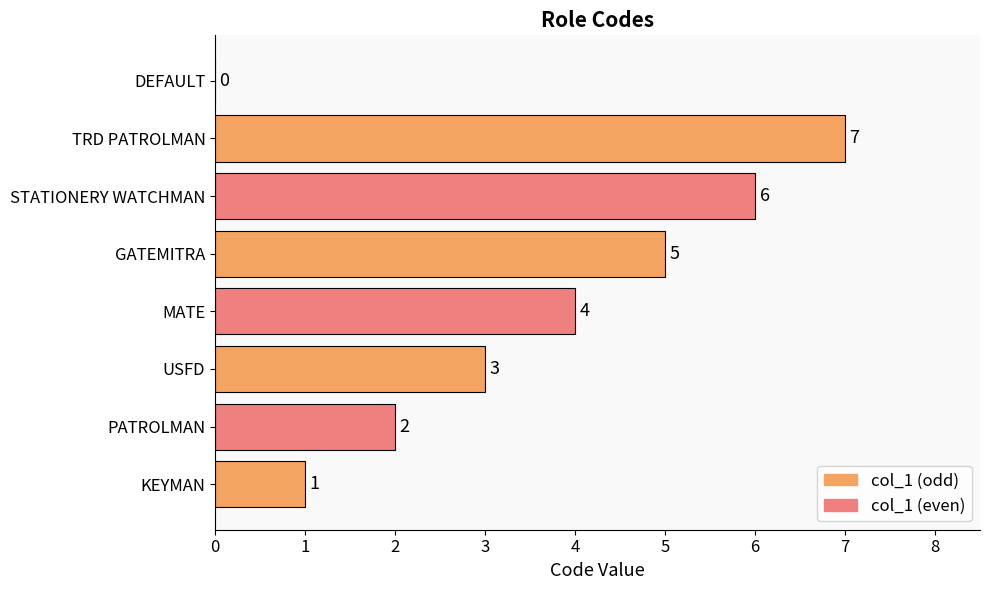

What is the average value?

4